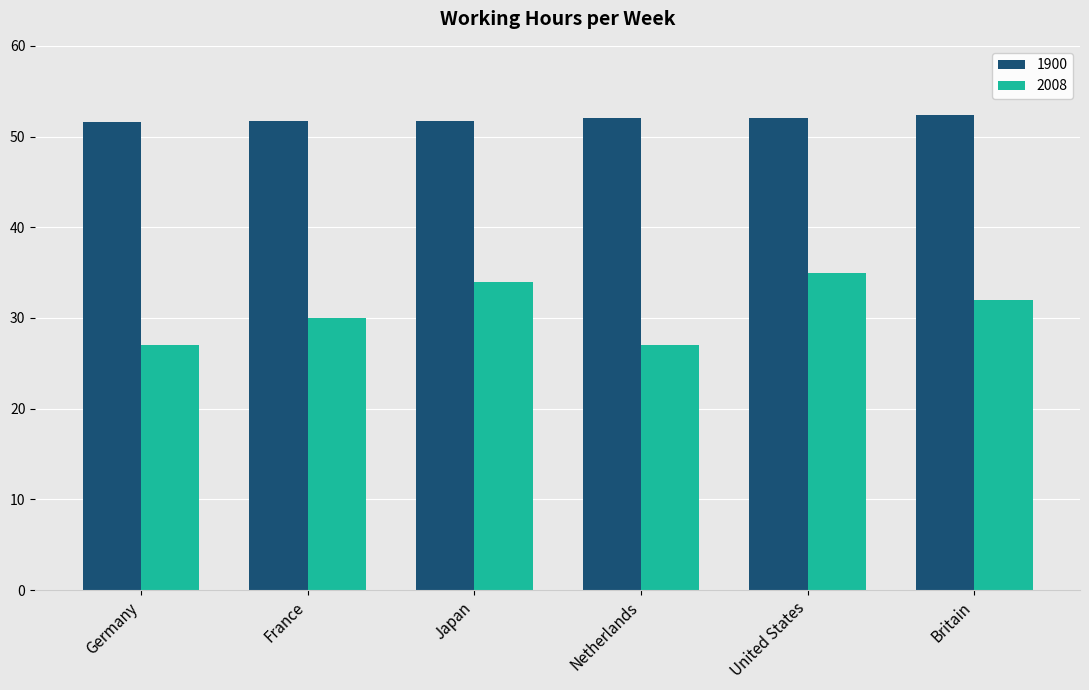

The 1900 series shows 14.2 at Japan. True or false?

False